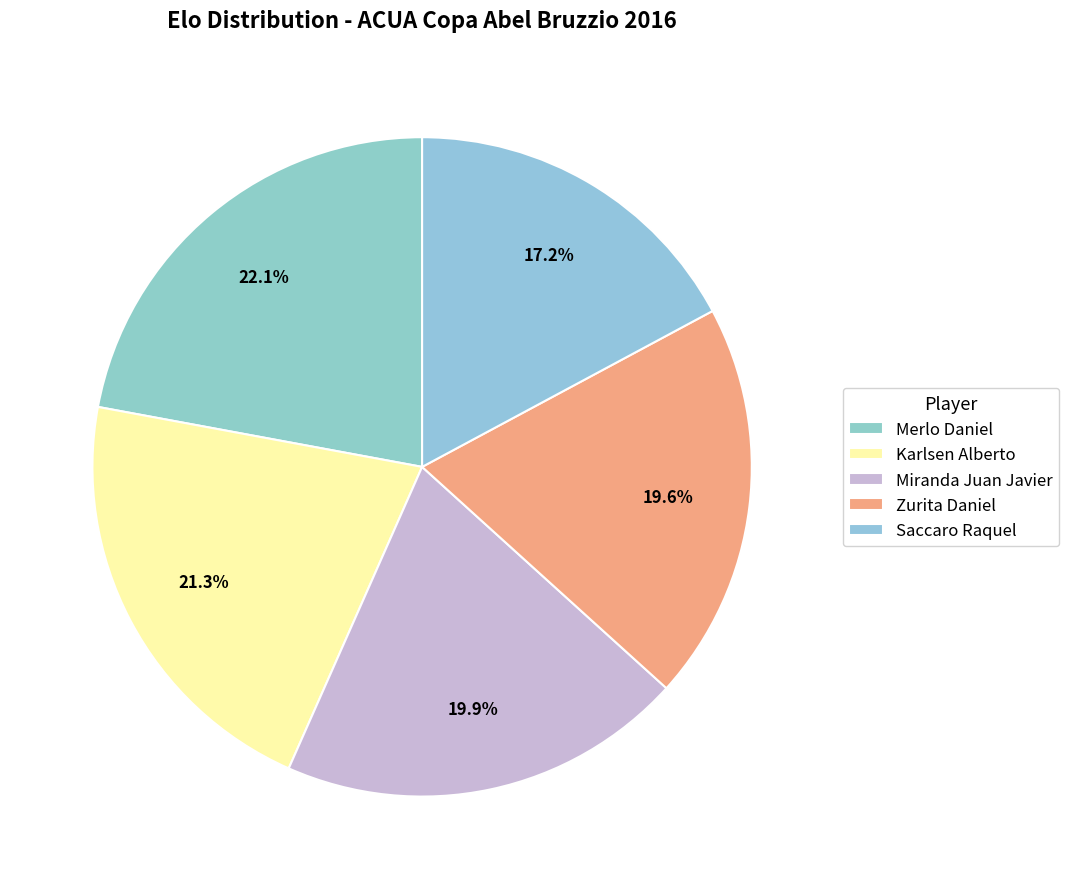

Combined, do Miranda Juan Javier and Karlsen Alberto account for over 50%?

No